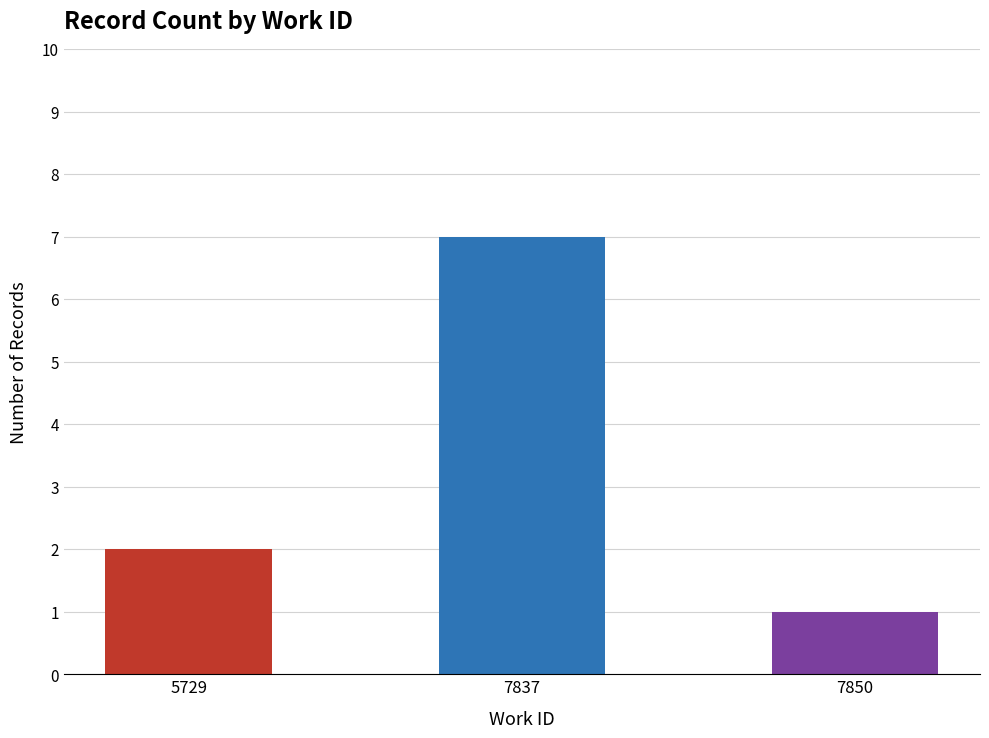

List the labels in order of value, largest first.

7837, 5729, 7850